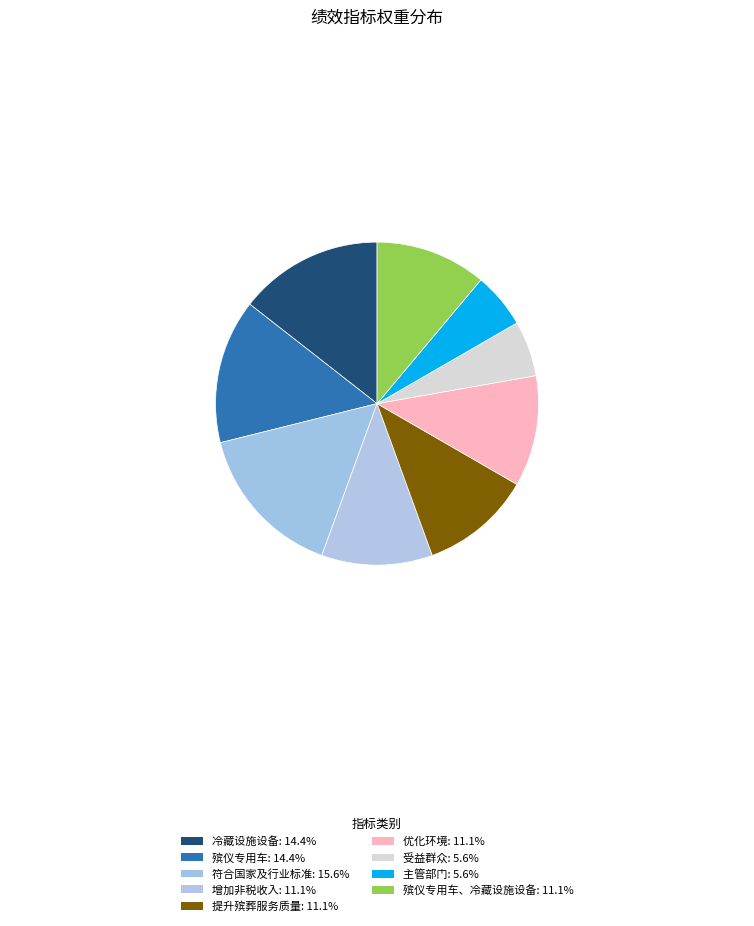

Is there any slice that represents more than half of the pie?

No